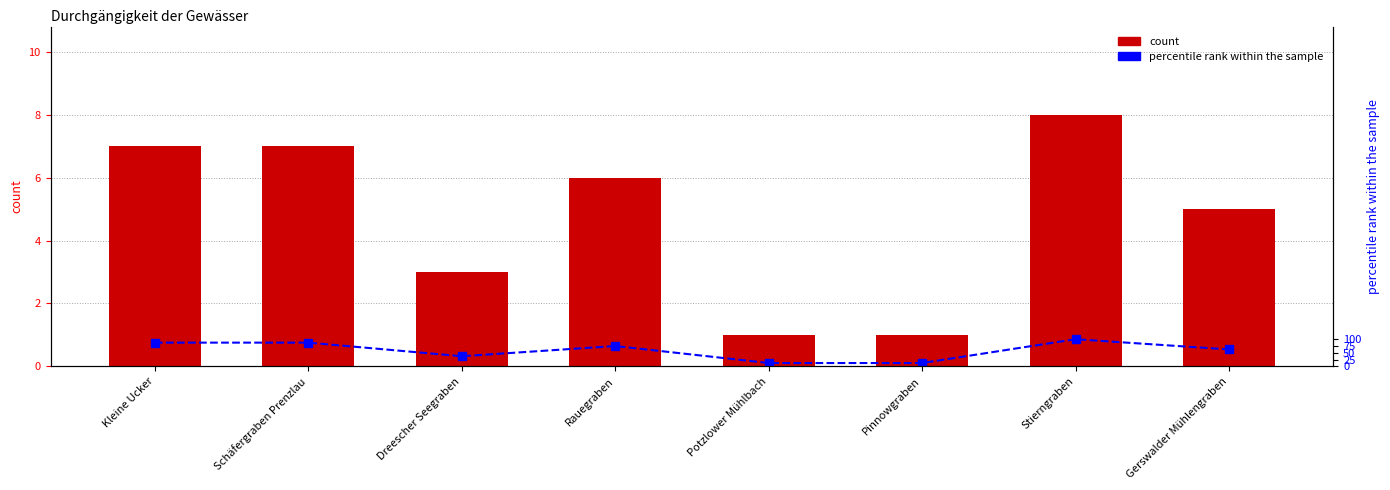

The percentile rank within the sample series shows 1.6 at Rauegraben. True or false?

False